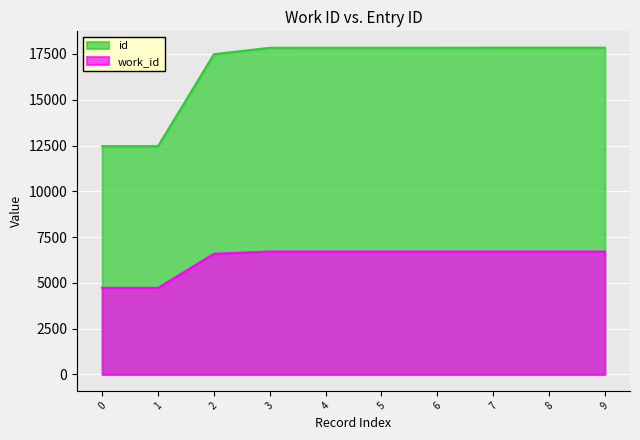

True or false: work_id and id cross at least once.

False